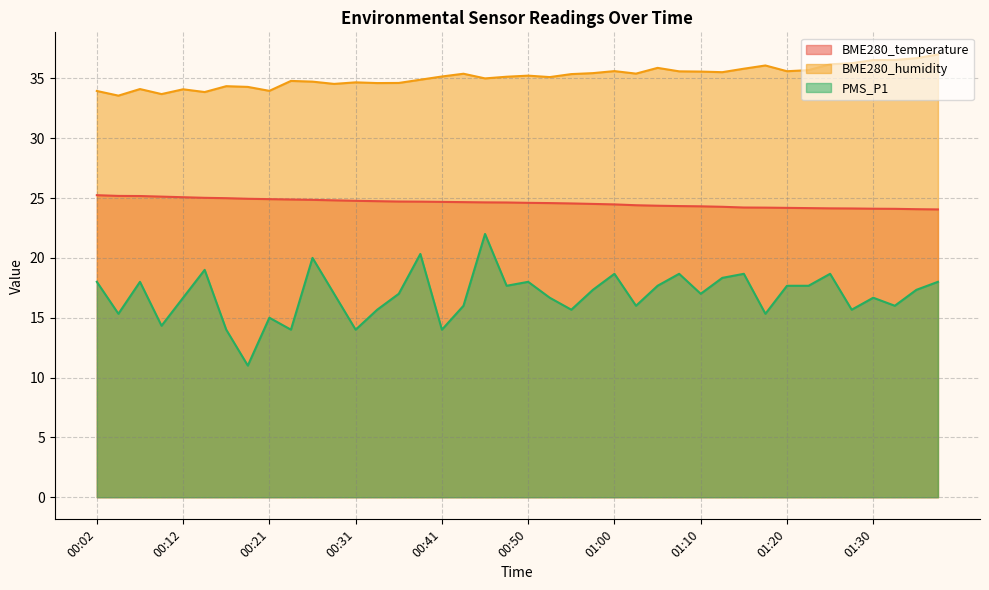

Rank the categories by BME280_humidity value from lowest to highest.

00:04, 00:09, 00:14, 00:02, 00:21, 00:12, 00:07, 00:19, 00:16, 00:28, 00:33, 00:36, 00:31, 00:26, 00:24, 00:38, 00:45, 00:53, 00:48, 00:41, 00:50, 00:55, 00:43, 01:03, 00:58, 01:13, 01:10, 01:07, 01:20, 01:00, 01:23, 01:15, 01:05, 01:18, 01:25, 01:28, 01:30, 01:33, 01:35, 01:38